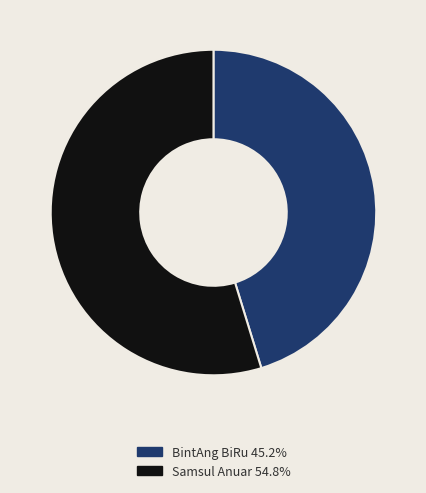

Does Samsul Anuar represent more than half of the total?

Yes